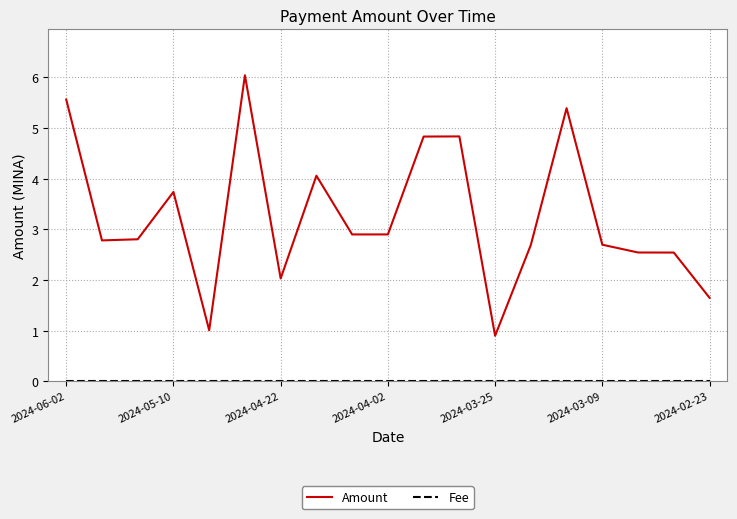

Which series has the largest total across all categories?

Amount